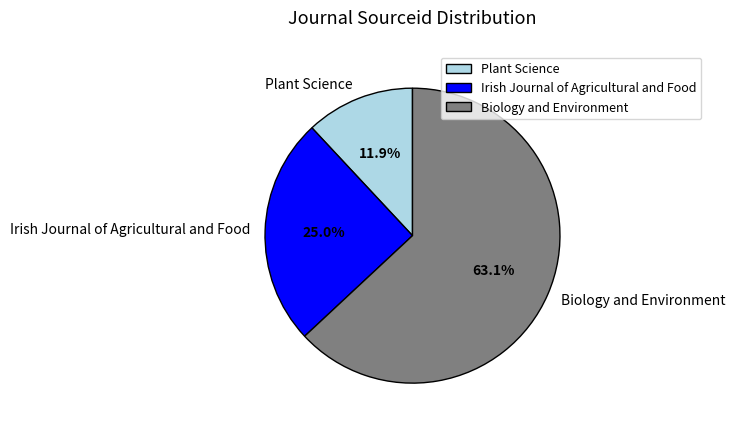

Do Plant Science and Irish Journal of Agricultural and Food together represent more than half of the pie?

No